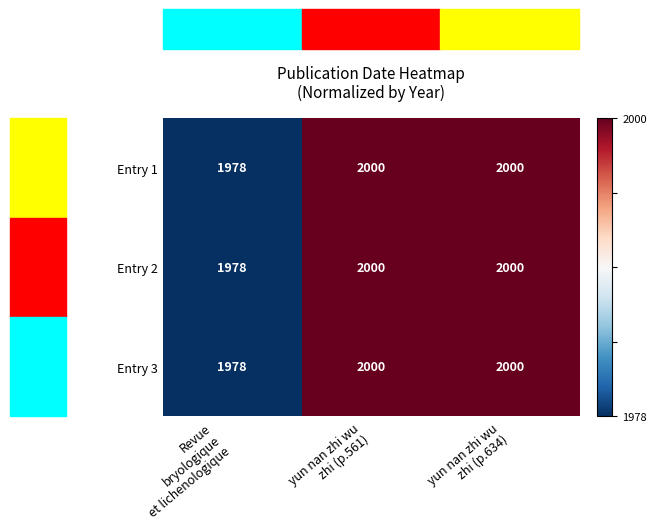

Count the Entry 2 values in the range 1978 to 2000.

3